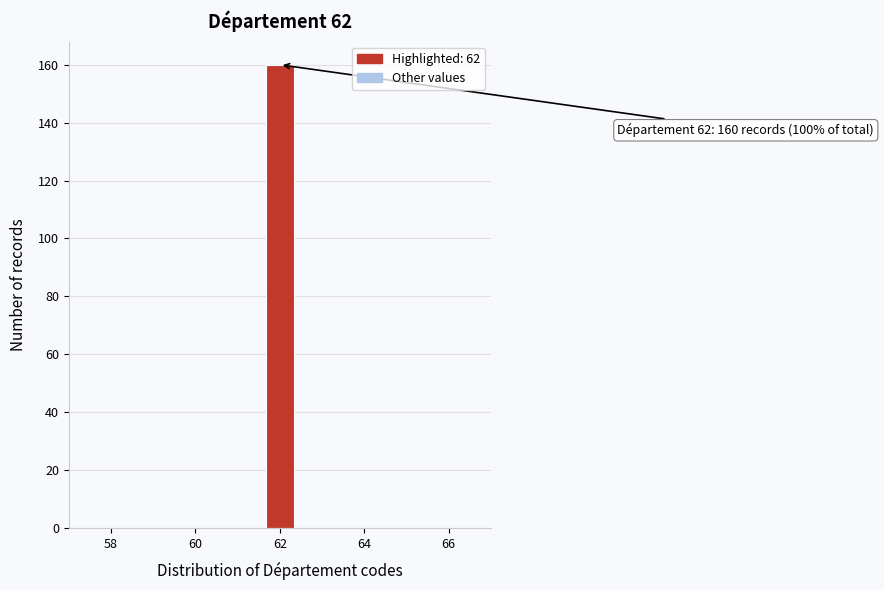

Around what value on the x-axis is the tallest bar? Give the approximate position of its centre, as read against the axis.

62.0